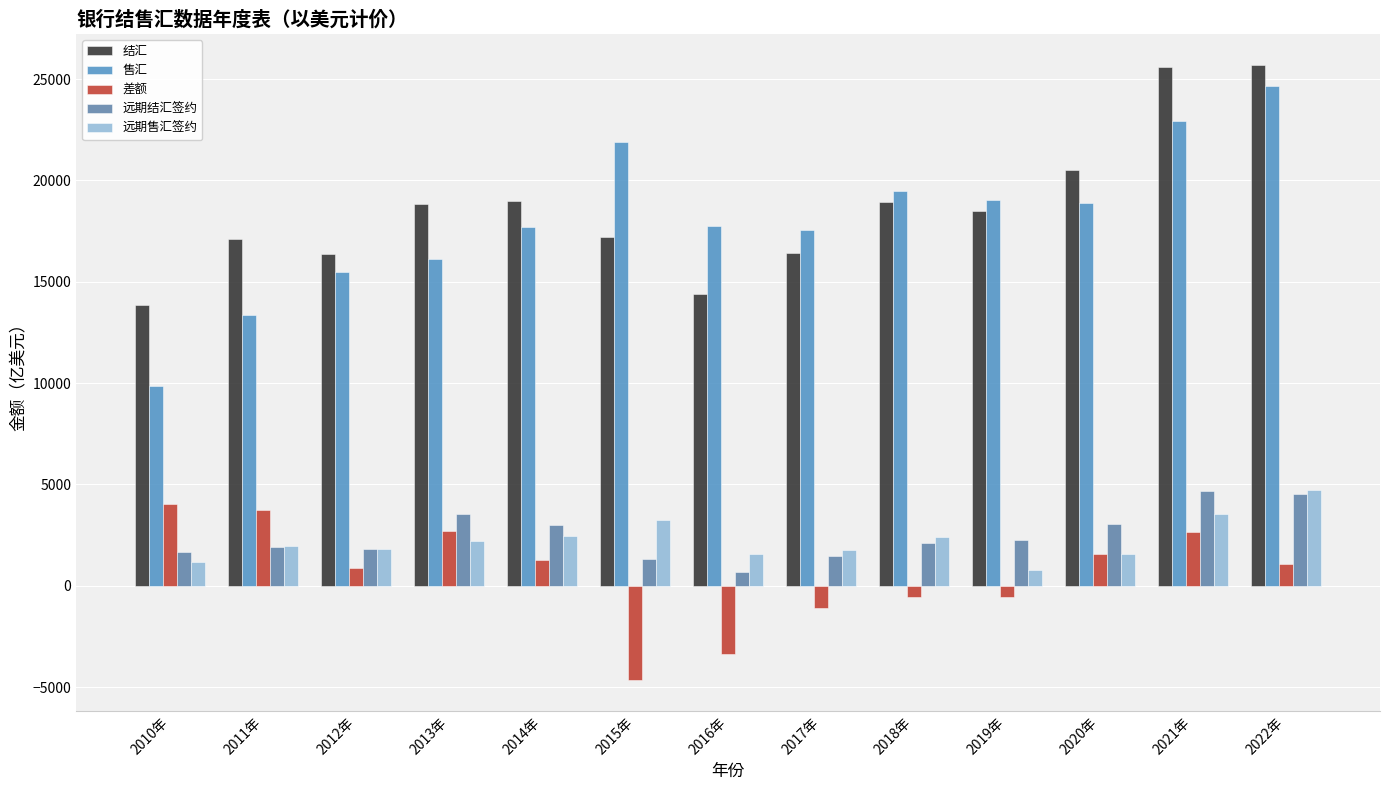

What is the highest value of the 远期售汇签约 series?

4736.2